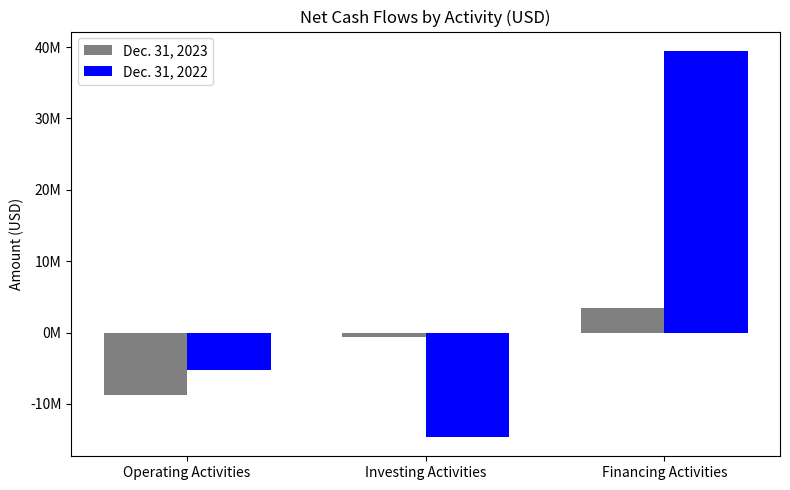

Is the value of Dec. 31, 2022 at Operating Activities greater than the value of Dec. 31, 2023 at Operating Activities?

Yes